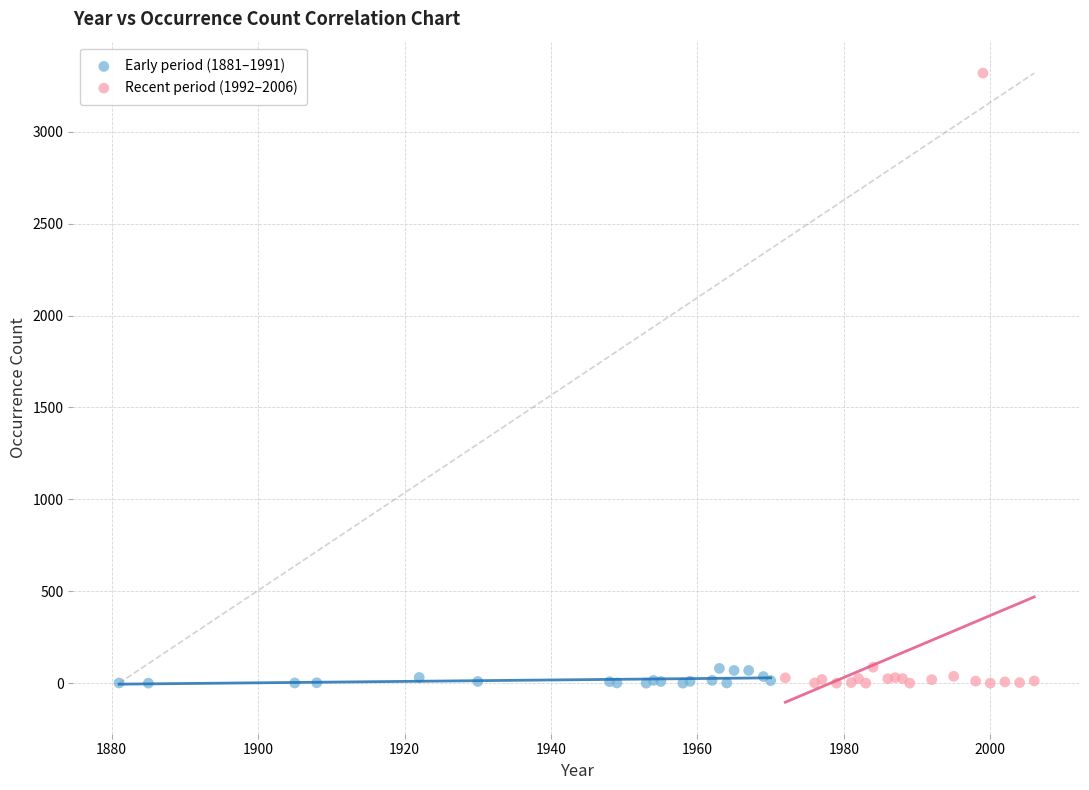

Which series has the widest spread of Y values?

Recent period (1992–2006)